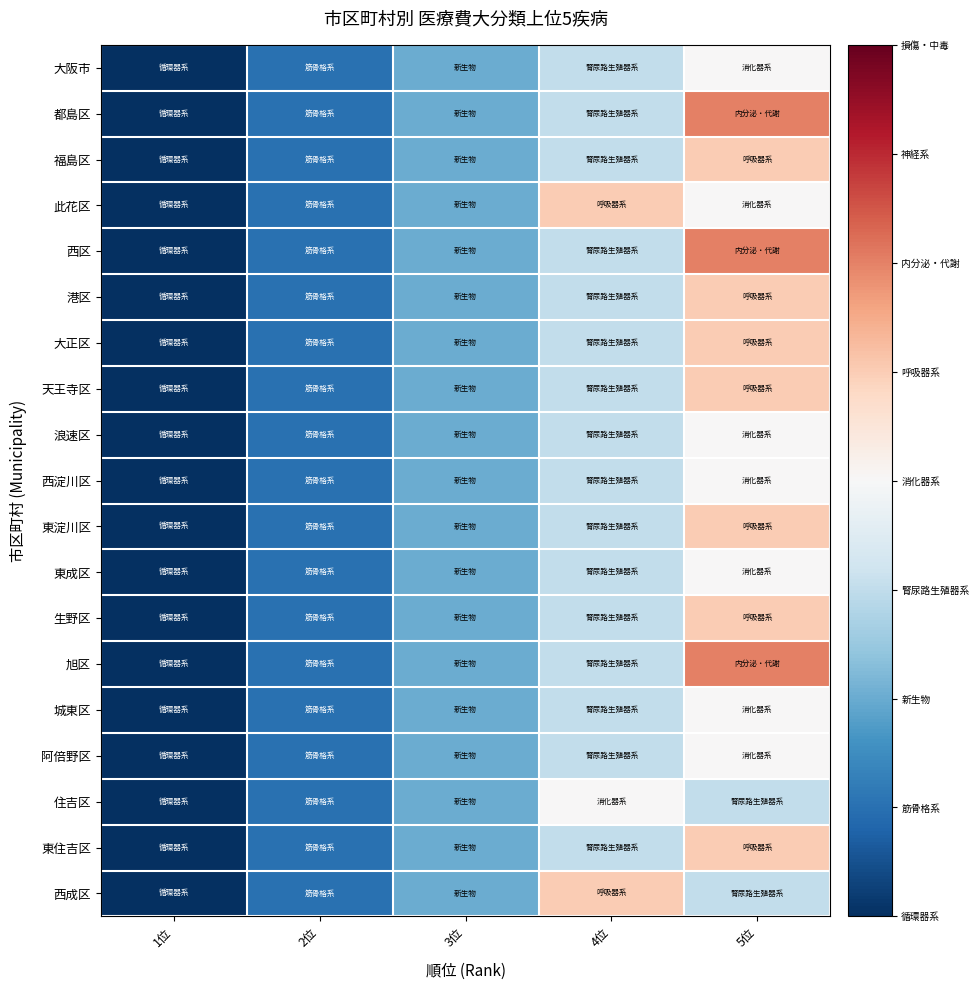

At which category does the chart reach its minimum across all series?

1位